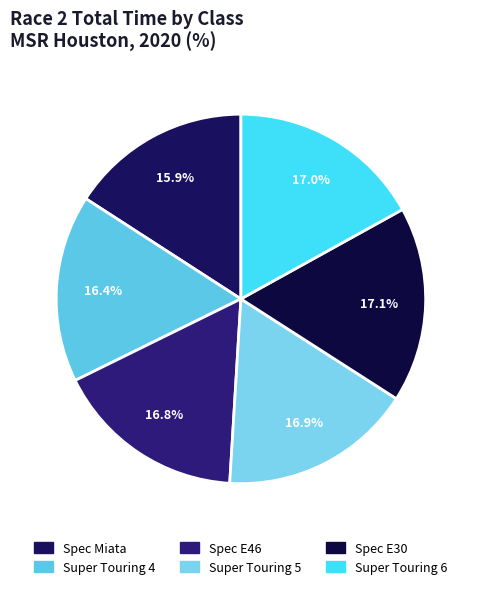

Count the number of slices in the pie.

6